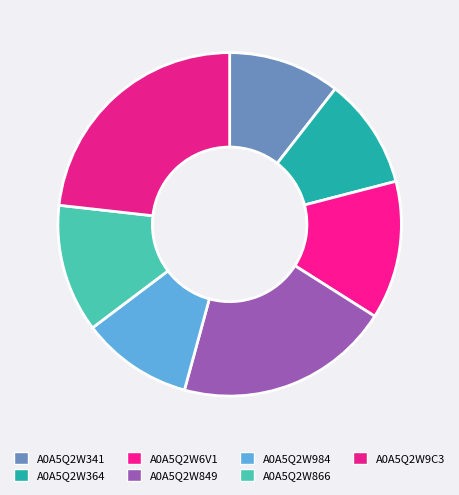

Which slice is the largest?

A0A5Q2W9C3